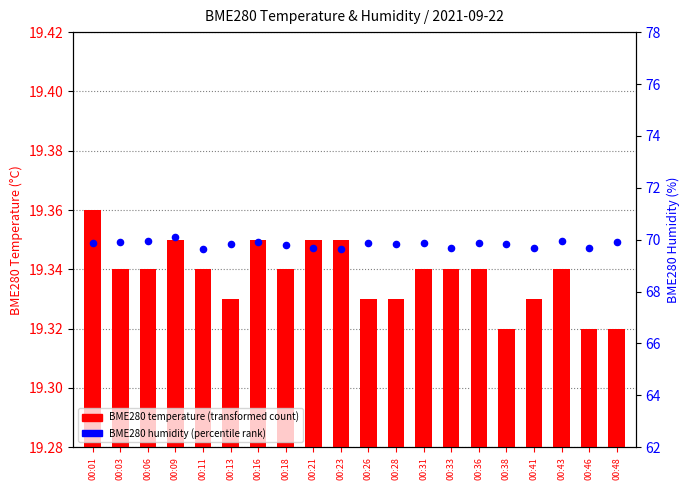

Which series contains the highest Y value?

BME280 humidity